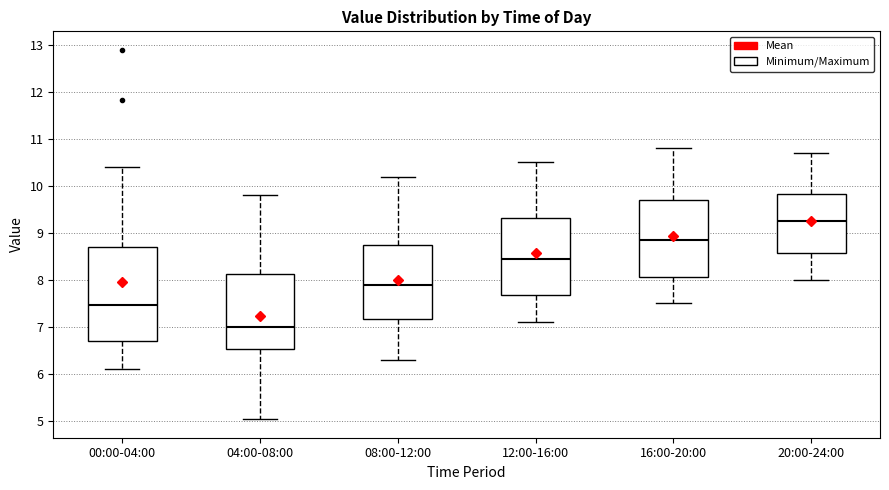

Comparing the boxes themselves (not the whiskers), which one is the tallest?

00:00-04:00